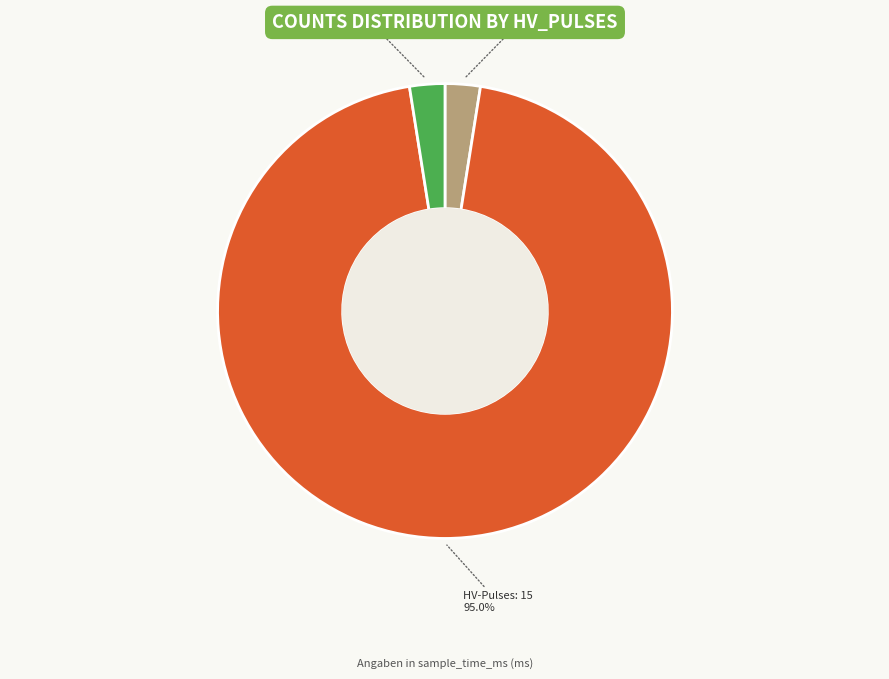

Does any single category account for the majority?

Yes